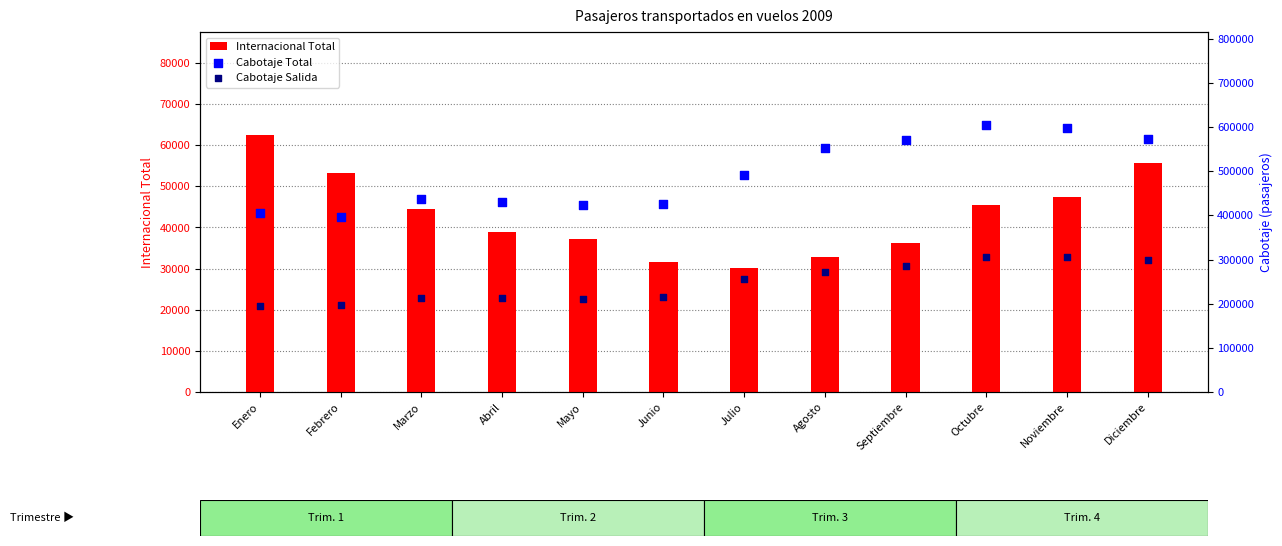

Which series has the largest total across all categories?

Cabotaje Total